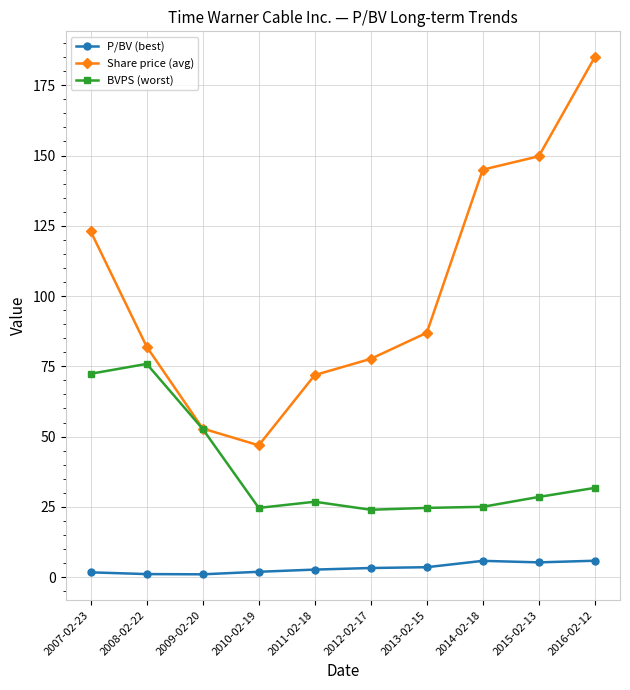

List the series in order of their peak value, highest first.

Share price (avg), BVPS (worst), P/BV (best)